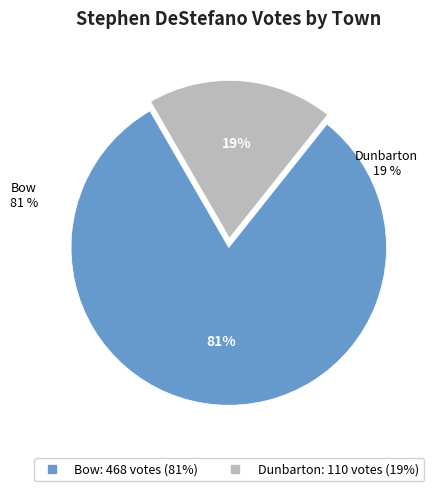

True or false: Bow accounts for 88% of the total.

False